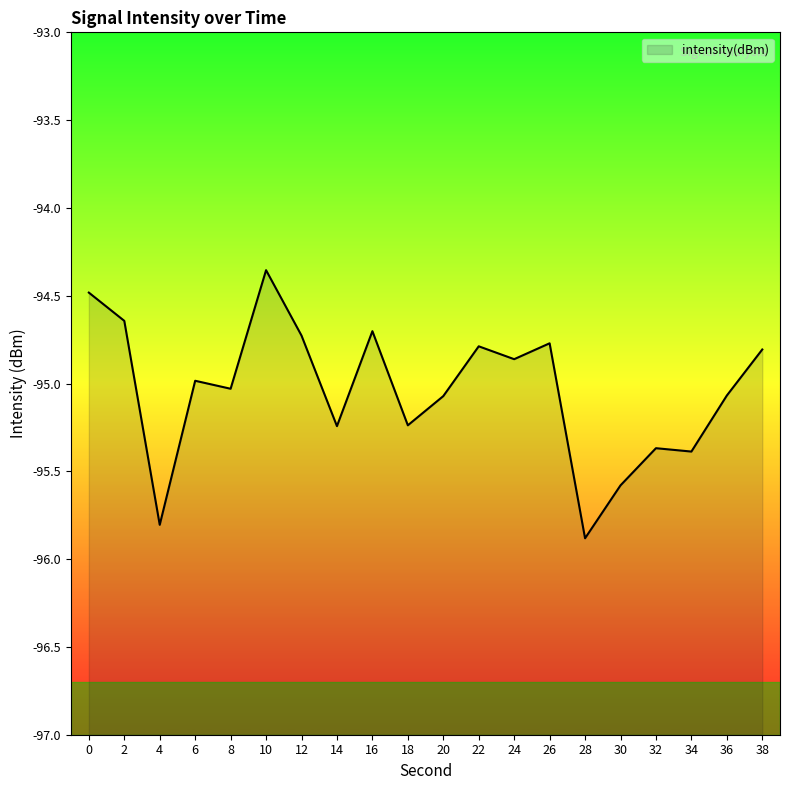

Reading left to right, list all the values displayed in this chart.

0=-94.5	2=-94.6	4=-95.8	6=-95.0	8=-95.0	10=-94.4	12=-94.7	14=-95.2	16=-94.7	18=-95.2	20=-95.1	22=-94.8	24=-94.9	26=-94.8	28=-95.9	30=-95.6	32=-95.4	34=-95.4	36=-95.1	38=-94.8